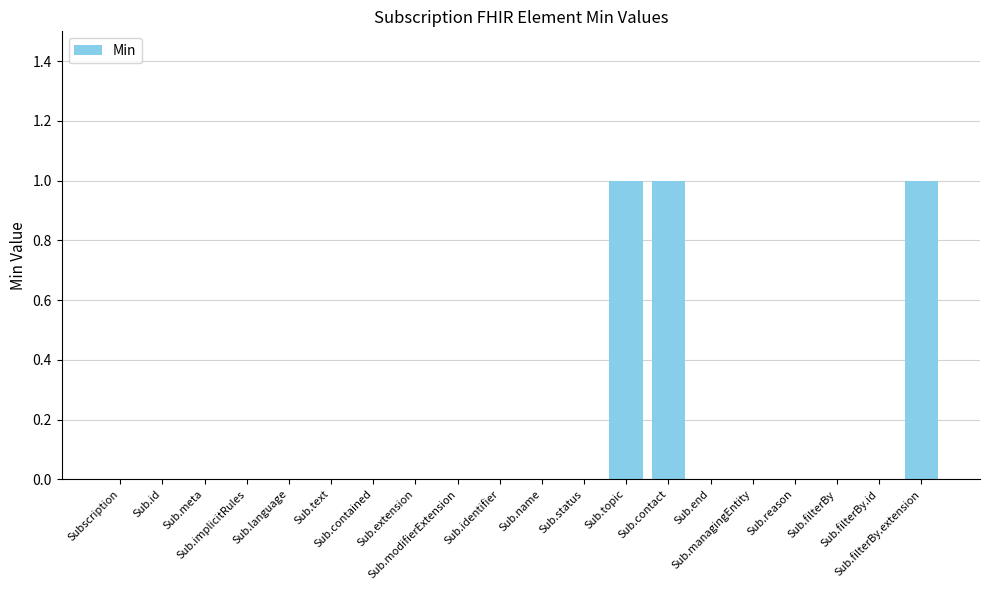

What is the sum of all values?

3